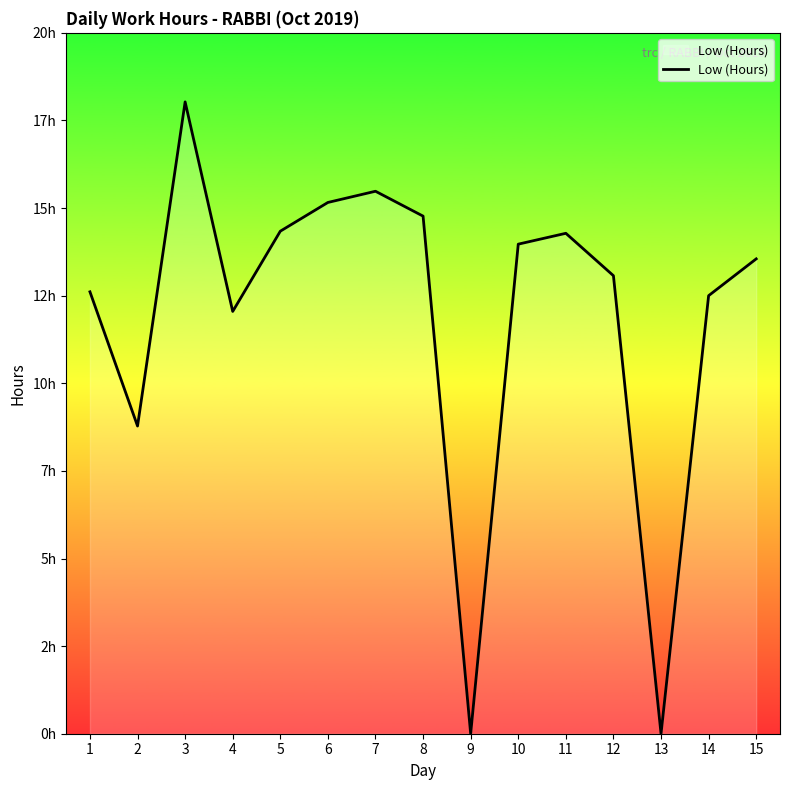

What is the sum of the values at 6 and 9?

15.2